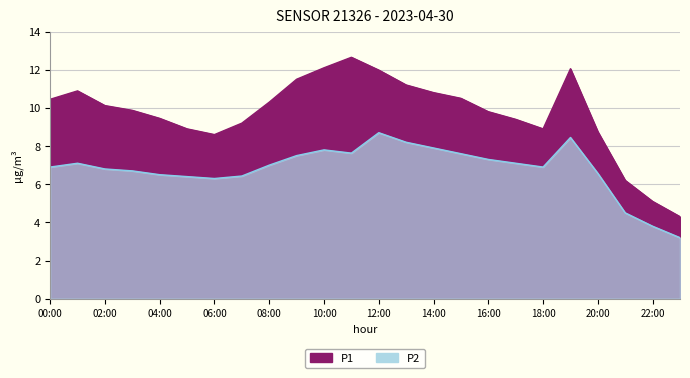

True or false: P2 and P1 intersect in this chart.

False